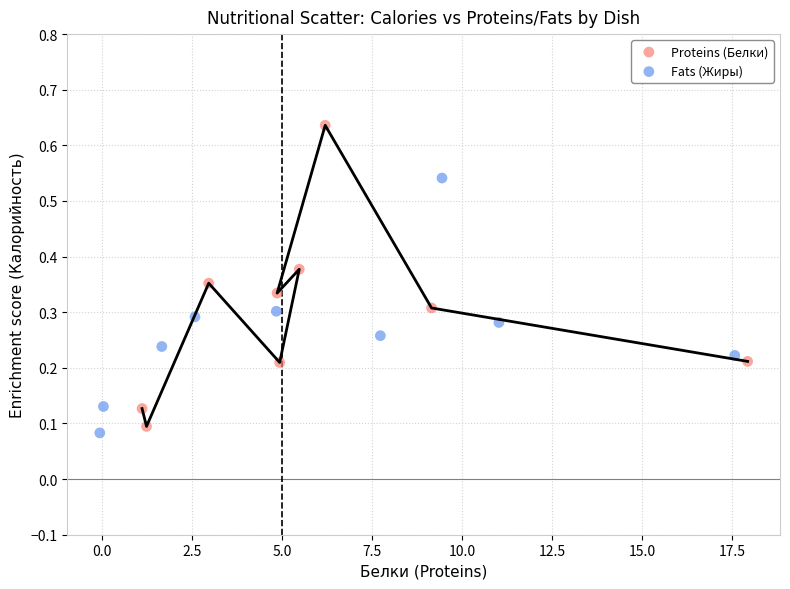

What are all the series names shown in the legend?

Proteins (Белки), Fats (Жиры)